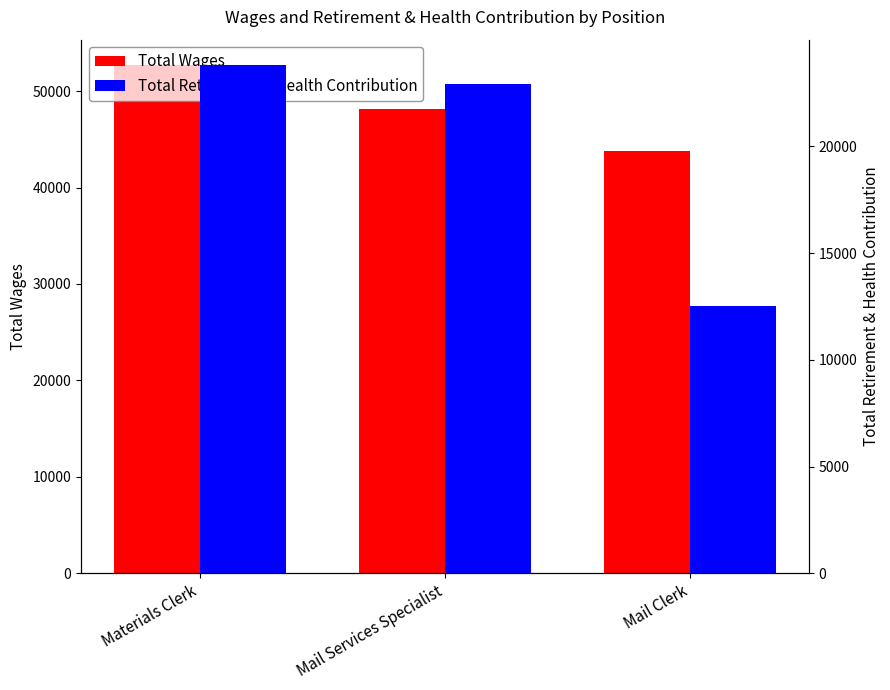

Rank the series by their maximum value, from lowest to highest.

Total Retirement & Health Contribution, Total Wages